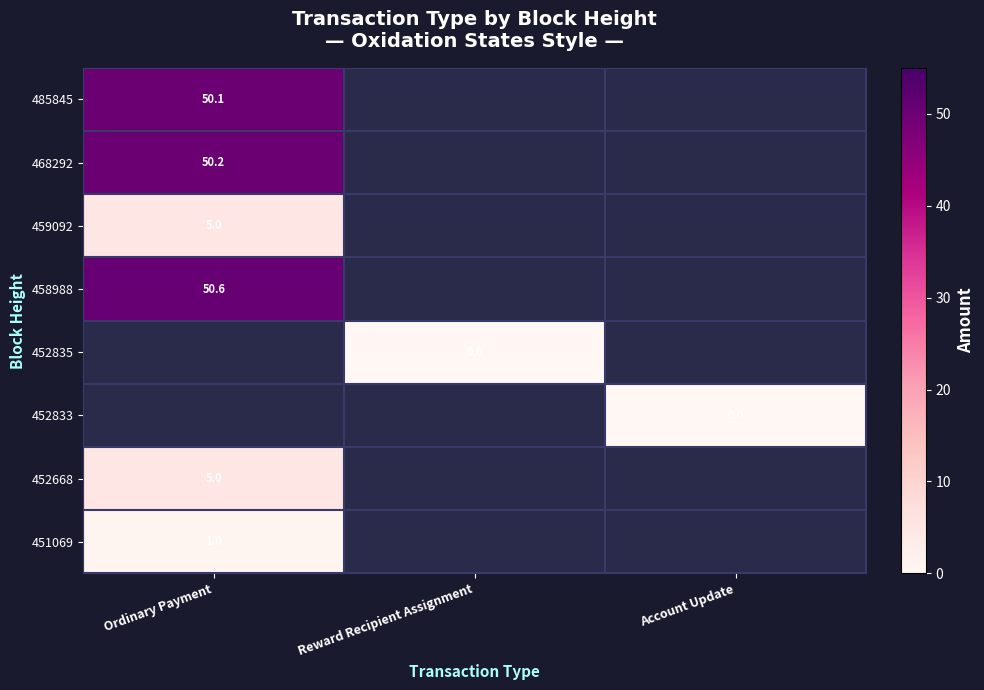

At which label does 458988 reach its peak?

Ordinary Payment